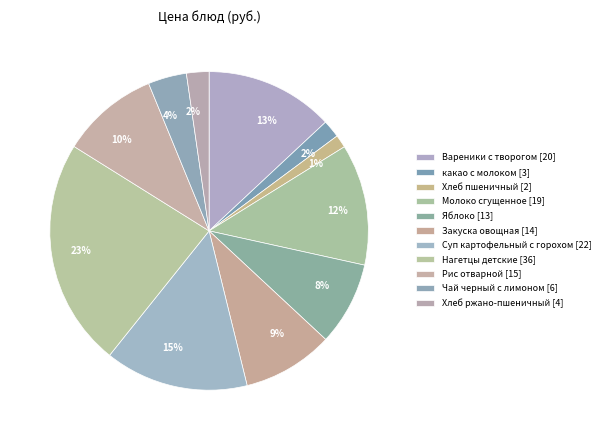

What percentage is NOT represented by Вареники с творогом?

87.0%